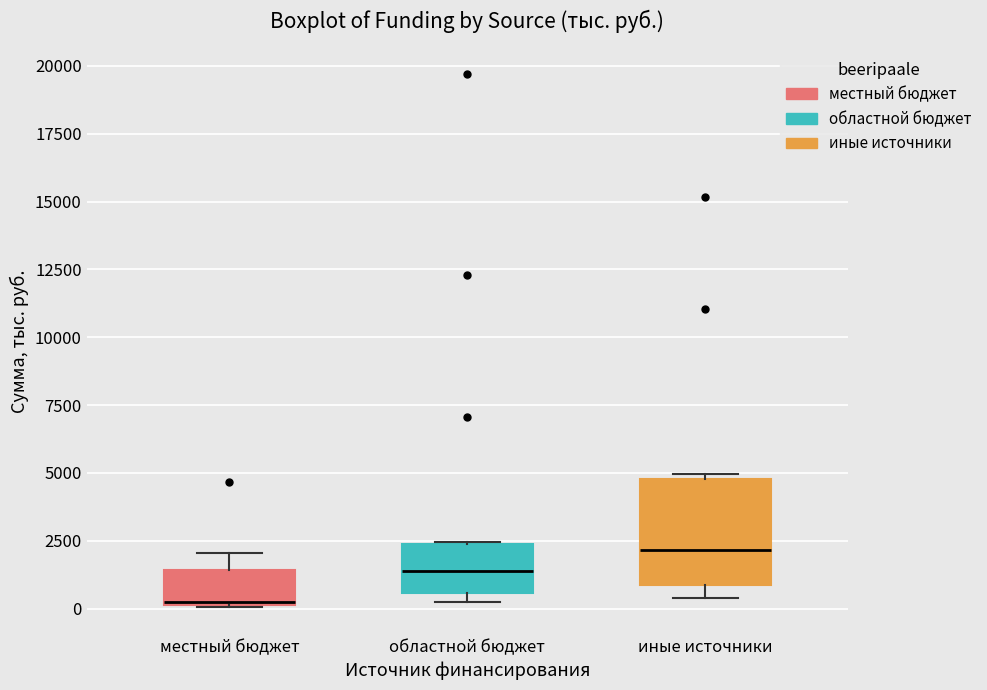

Reading left to right, read every box against the y-axis: the position of its median line, the range the box covers, and the ends of its whiskers. The values are not printed on the chart, so give them approximately, as read against the axis.

местный бюджет: median 0, box 0 to 1500, whiskers 0 to 2000
областной бюджет: median 1500, box 500 to 2500, whiskers 0 to 2500
иные источники: median 2000, box 1000 to 5000, whiskers 500 to 5000 (just above the box's upper edge)